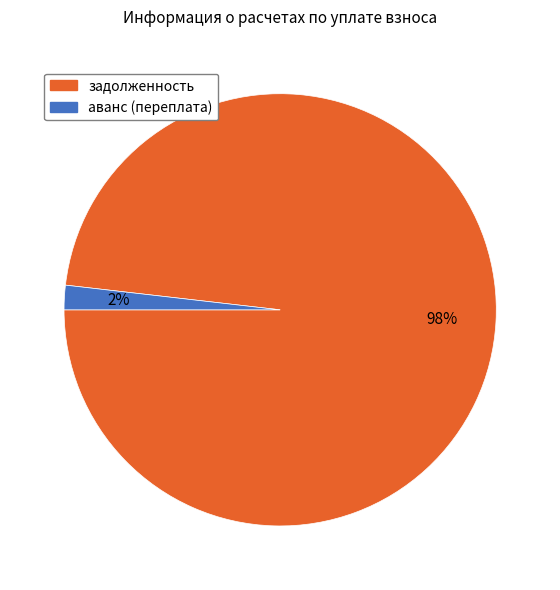

Count the number of slices in the pie.

2